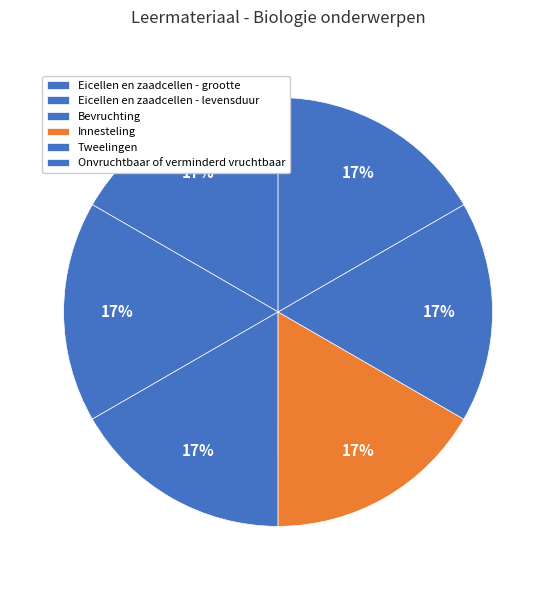

To the nearest percent, what percentage of the pie is Onvruchtbaar of verminderd vruchtbaar?

17%